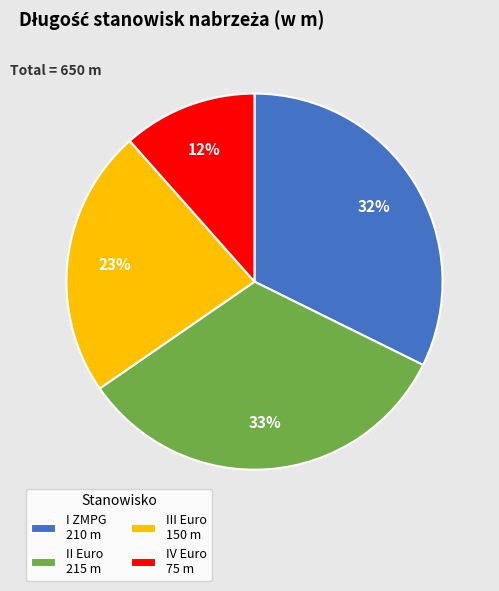

Count the number of slices in the pie.

4